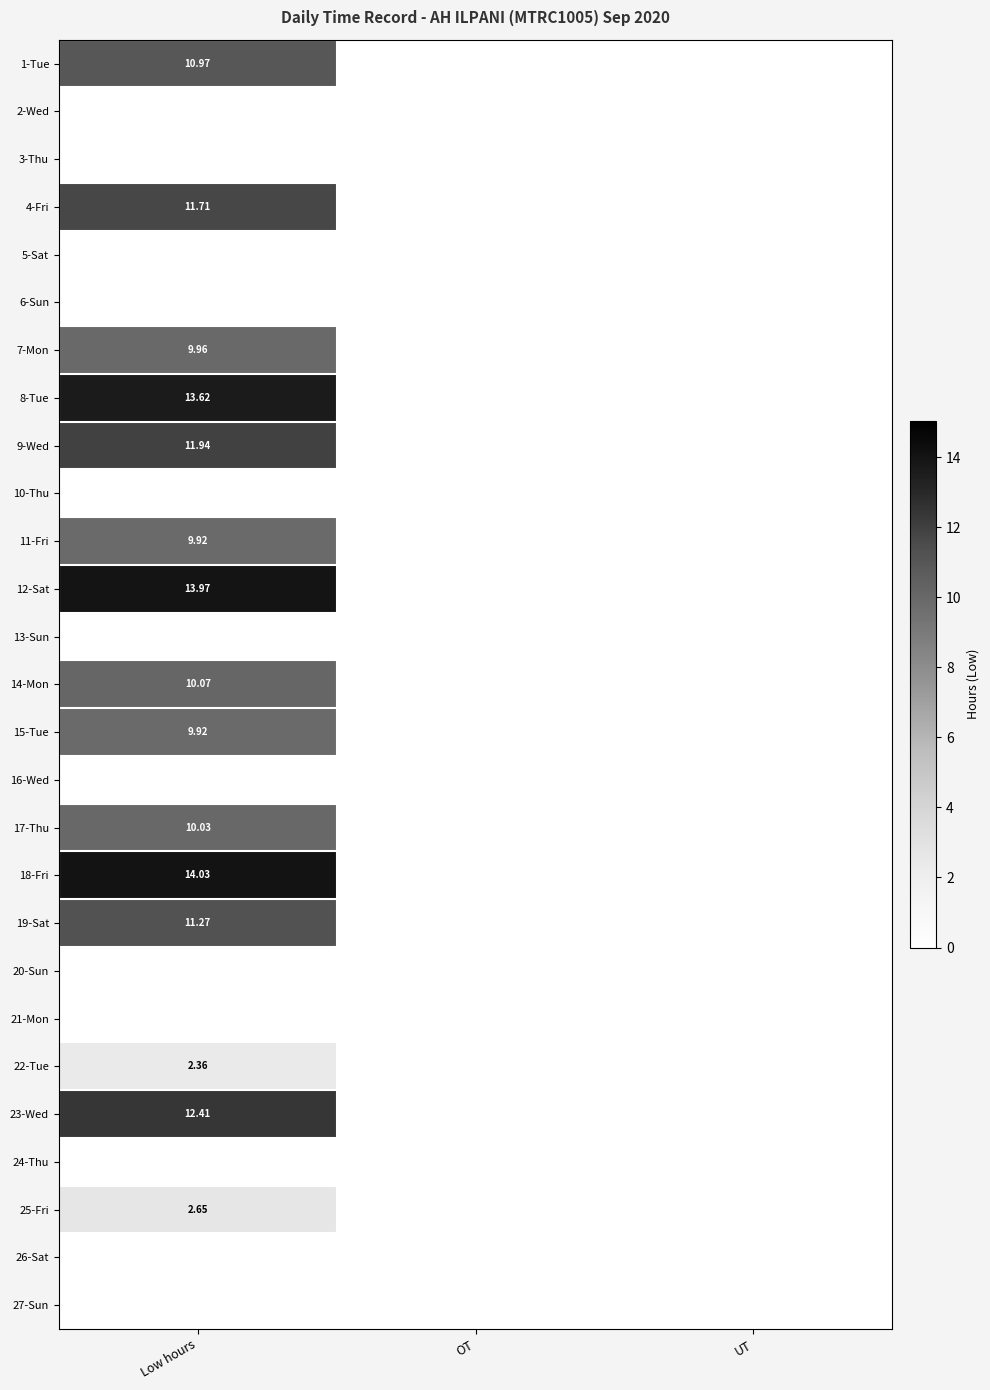

The value of 18-Fri at Low hours is 18.3. True or false?

False